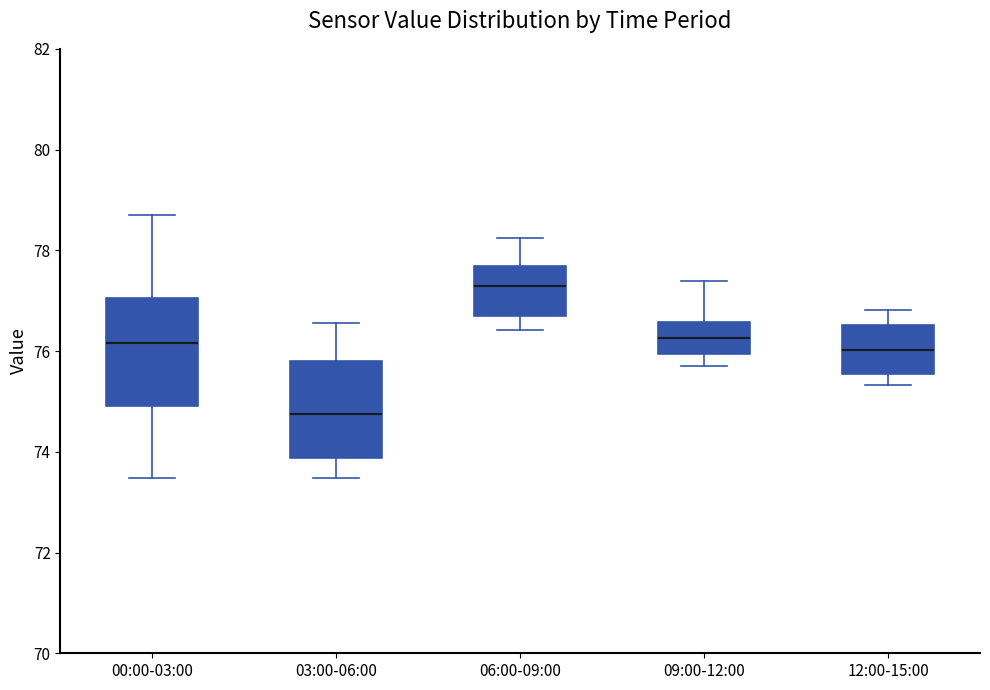

Reading left to right, transcribe this box plot: for each box, give where its median line is, the range the box spans, and where its two whiskers end, as read against the y-axis. The values are not printed on the chart, so give them approximately, as read against the axis.

00:00-03:00: median 76.2, box 75.0 to 77.0, whiskers 73.4 to 78.8
03:00-06:00: median 74.8, box 73.8 to 75.8, whiskers 73.4 to 76.6
06:00-09:00: median 77.4, box 76.8 to 77.6, whiskers 76.4 to 78.2
09:00-12:00: median 76.2, box 76.0 to 76.6, whiskers 75.8 to 77.4
12:00-15:00: median 76.0, box 75.6 to 76.6, whiskers 75.4 to 76.8